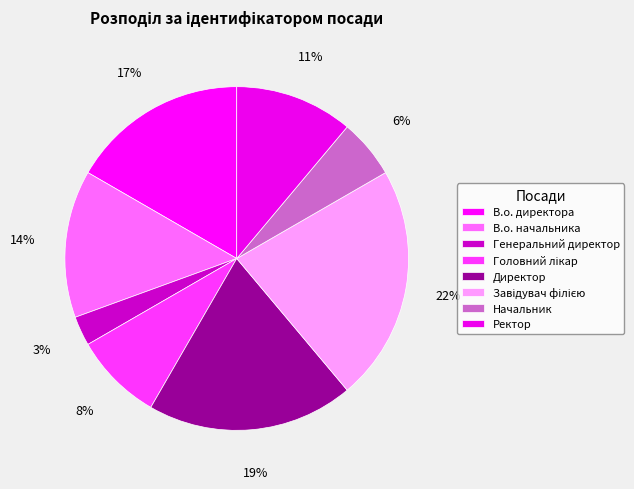

To the nearest percent, what is the difference between the largest and smallest slice percentages?

19%